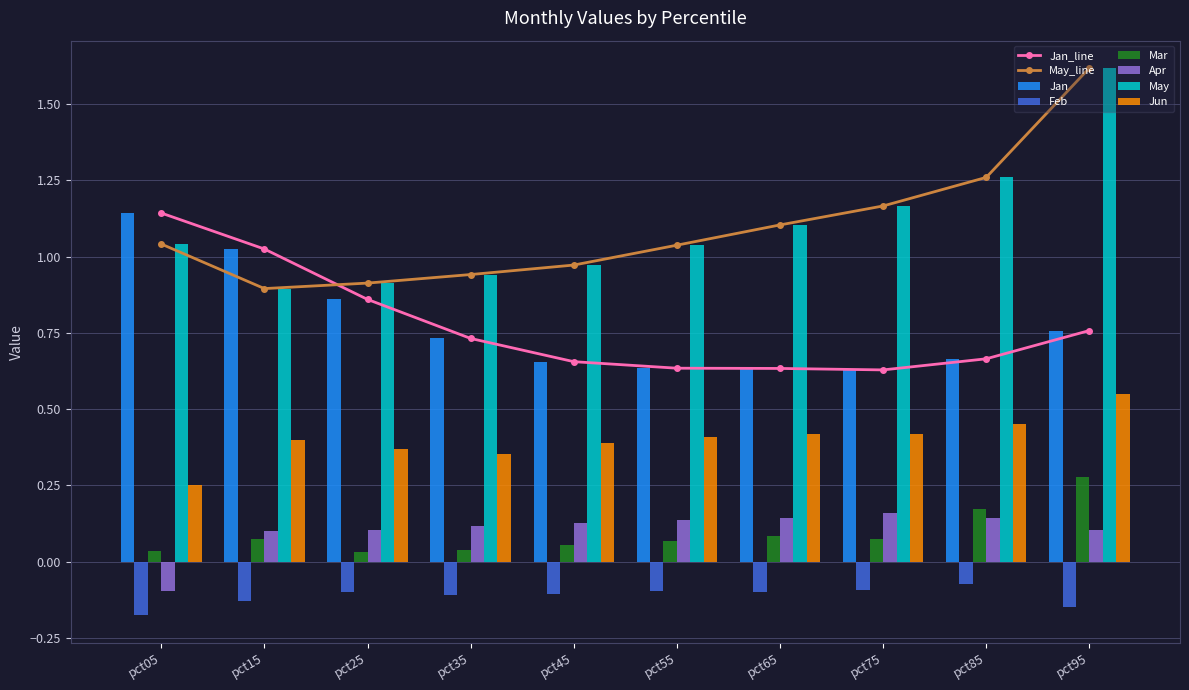

Is the value of Jun at pct55 greater than the value of Feb at pct85?

Yes